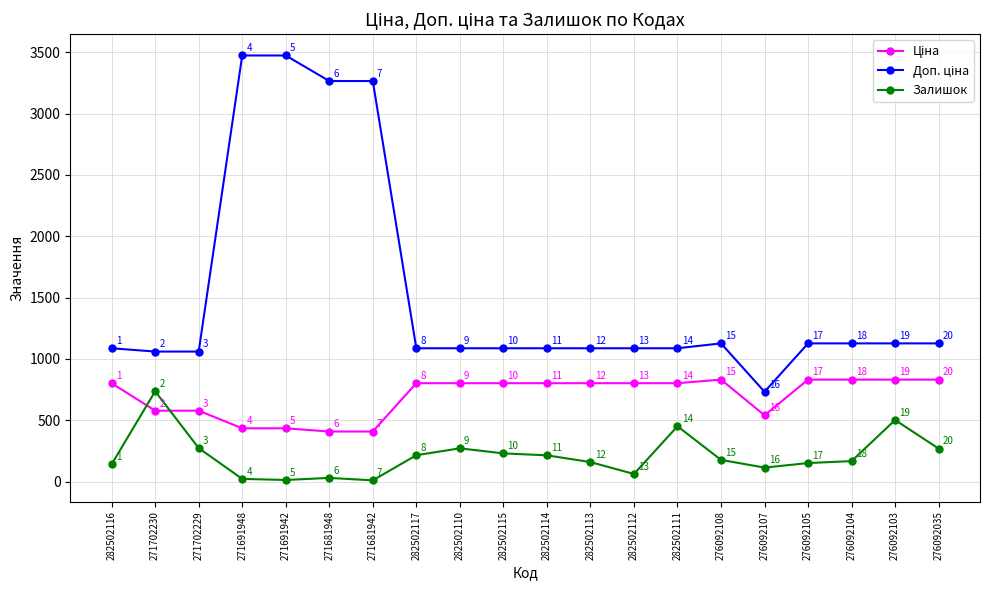

At which category is the sum across all series the highest?

271691948